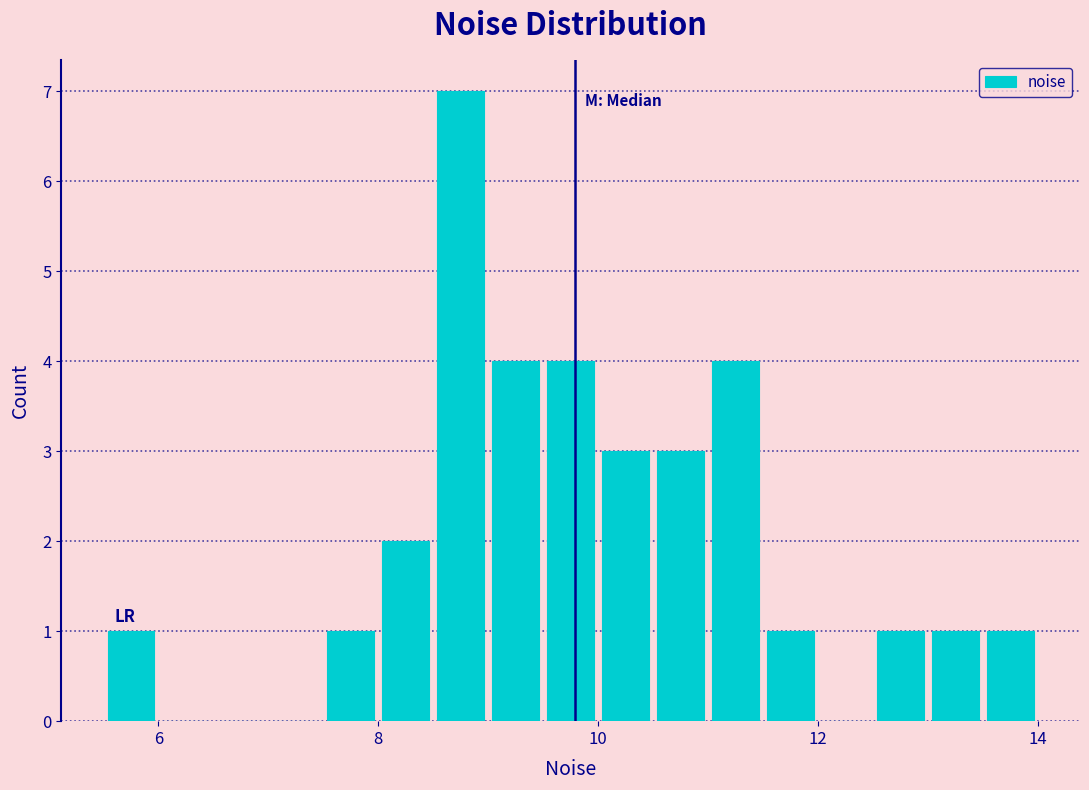

Around what value on the x-axis is the tallest bar? Give the approximate position of its centre, as read against the axis.

8.8